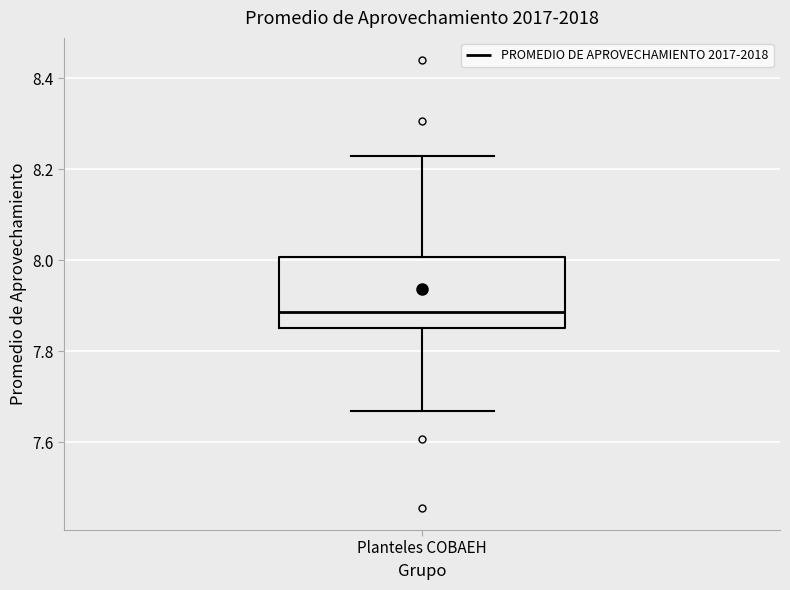

Where does the upper whisker of the box for Planteles COBAEH end on the y-axis? The values are not printed on the chart, so give them approximately, as read against the axis.

8.22